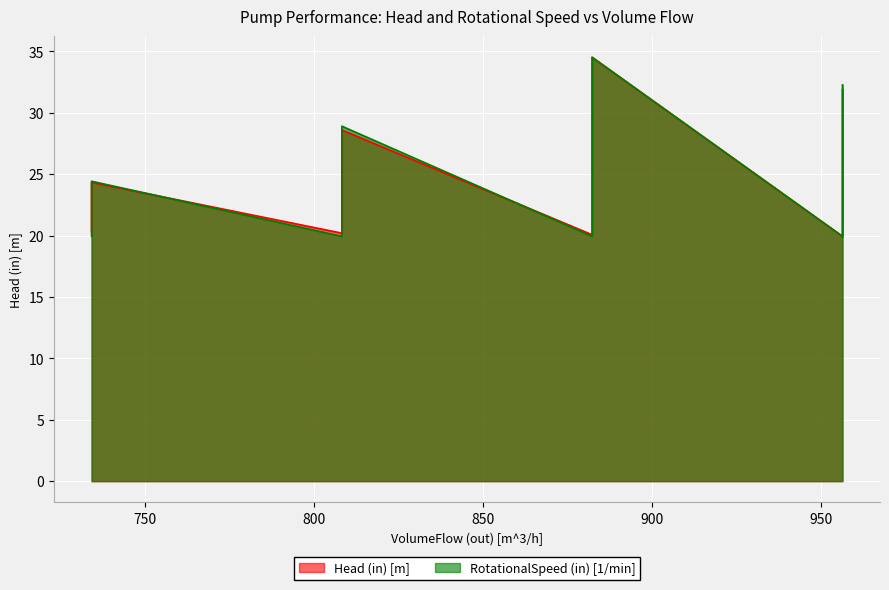

How many series are shown in this chart?

2